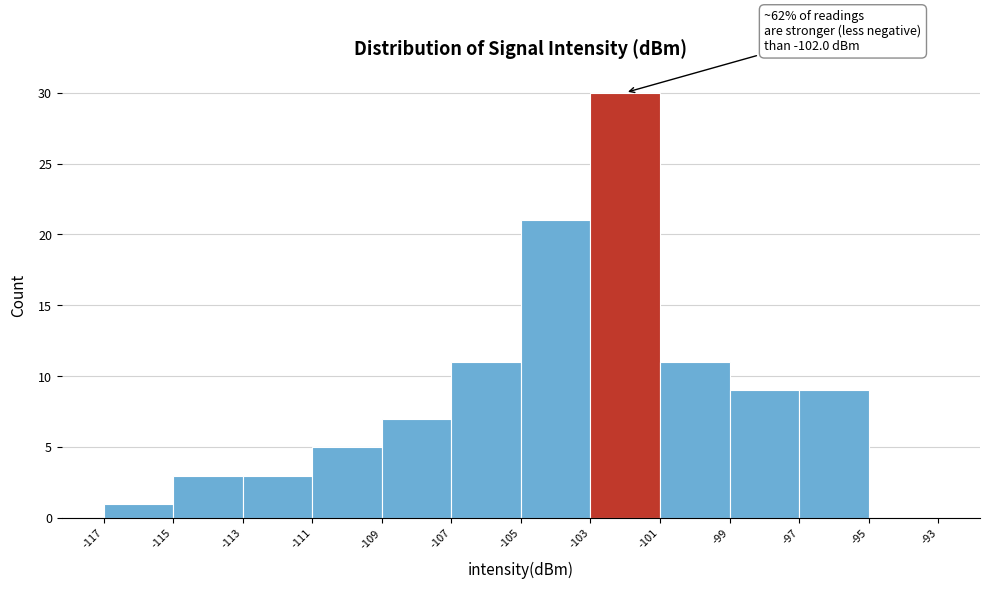

Over which range of the x-axis is the bar tallest?

-103 to -101